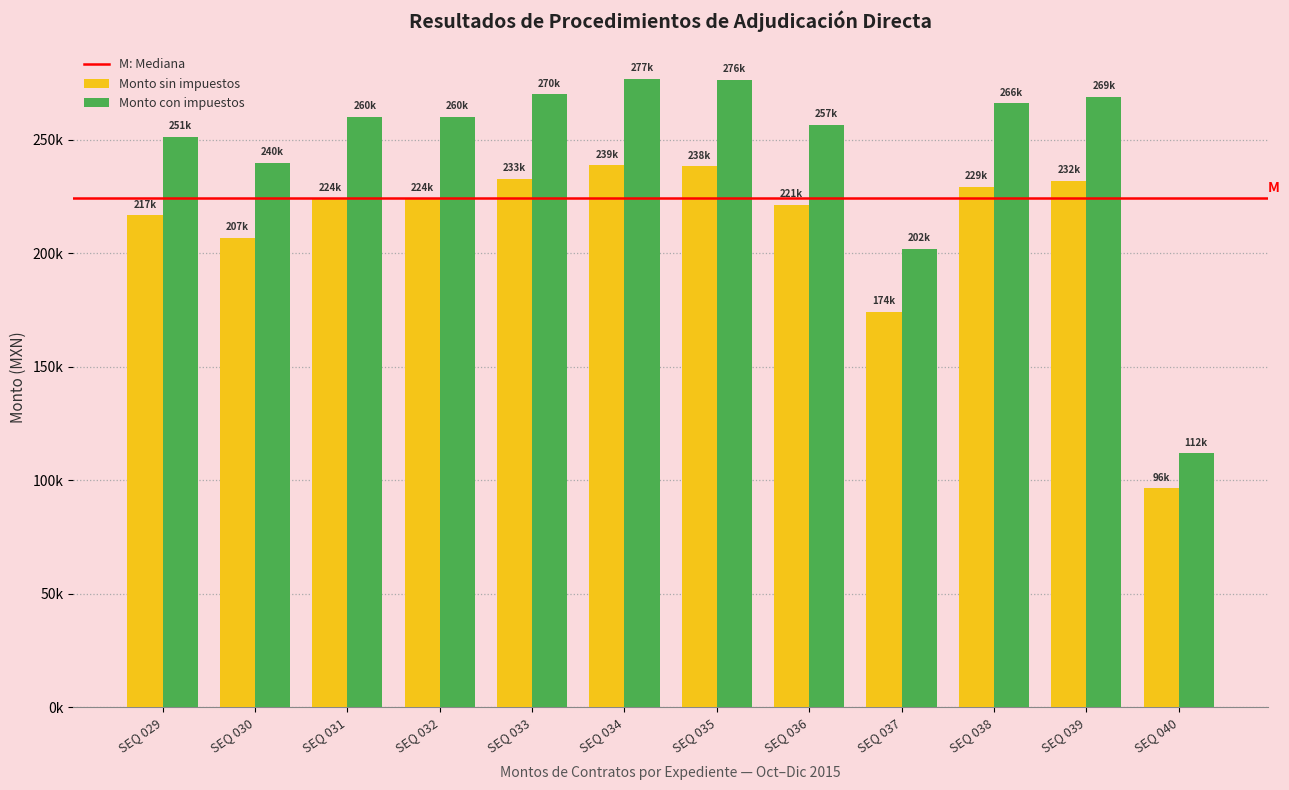

Are the bars grouped side by side (vs. stacked)?

Yes